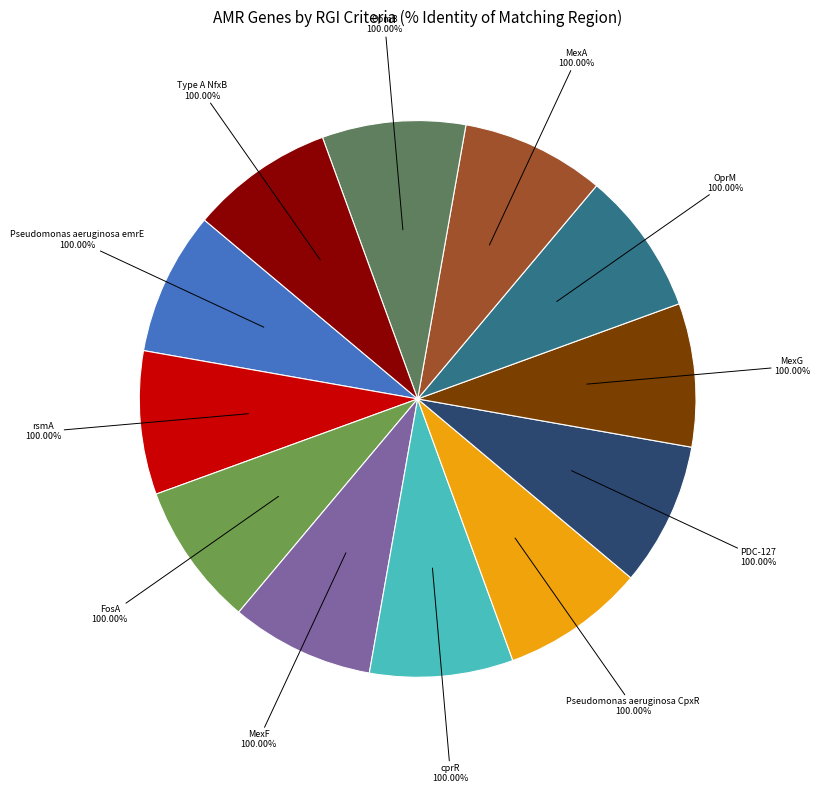

Is there a majority slice in this chart?

No